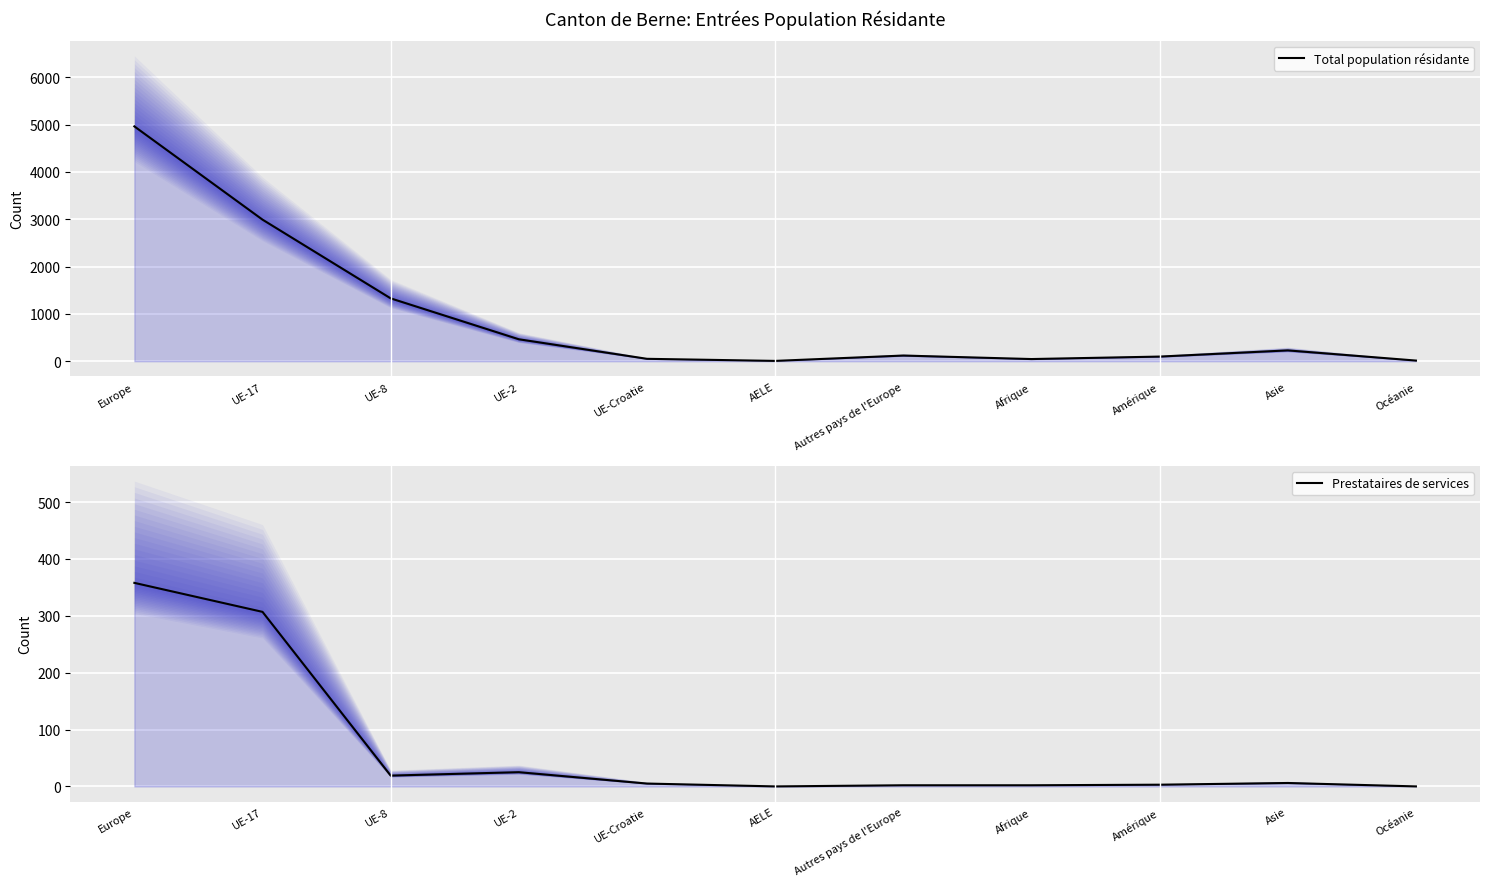

What is the maximum value for Prestataires de services?

358